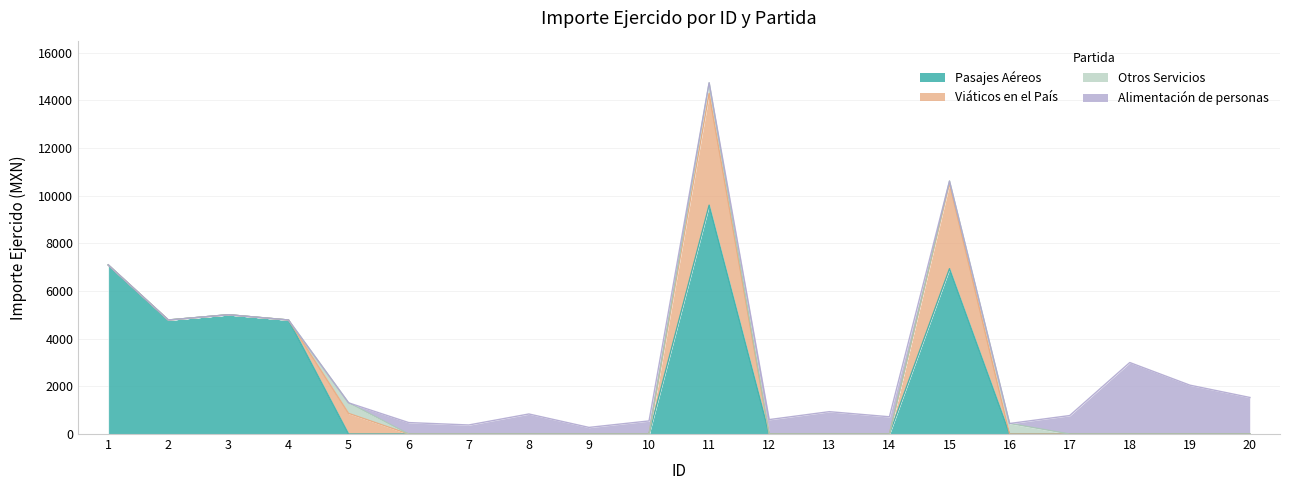

What are all the series names shown in the legend?

Pasajes Aéreos, Viáticos en el País, Otros Servicios, Alimentación de personas